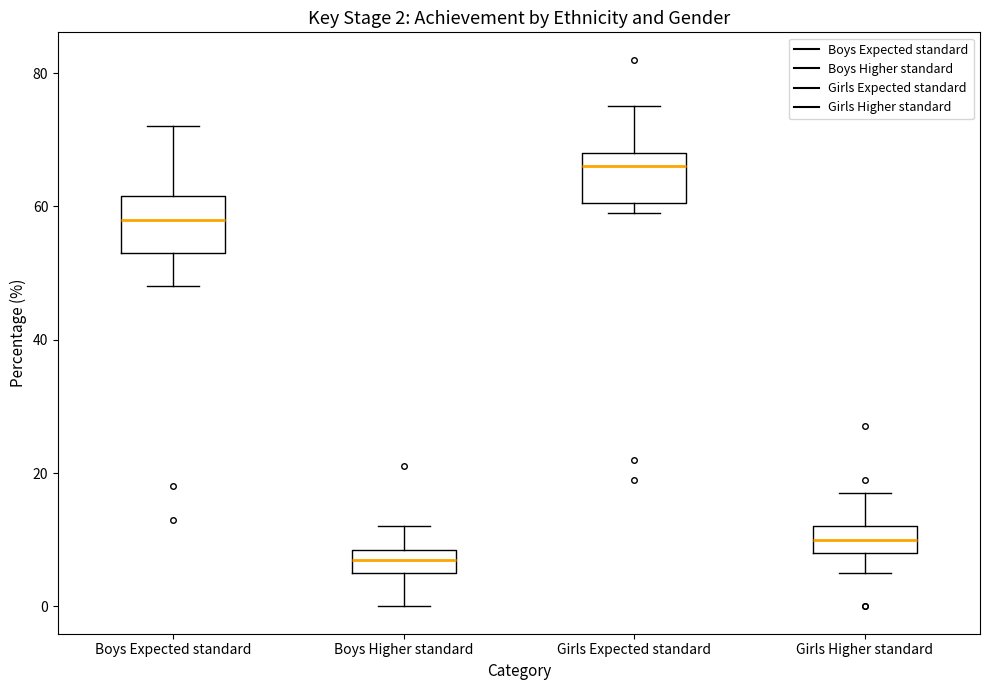

Which box's median line is the lowest?

Boys Higher standard